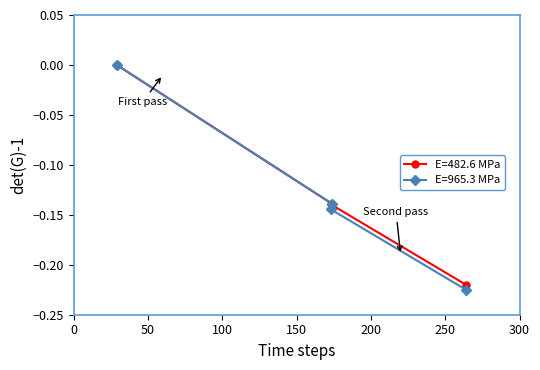

Does the chart display data point markers on the line(s)?

Yes